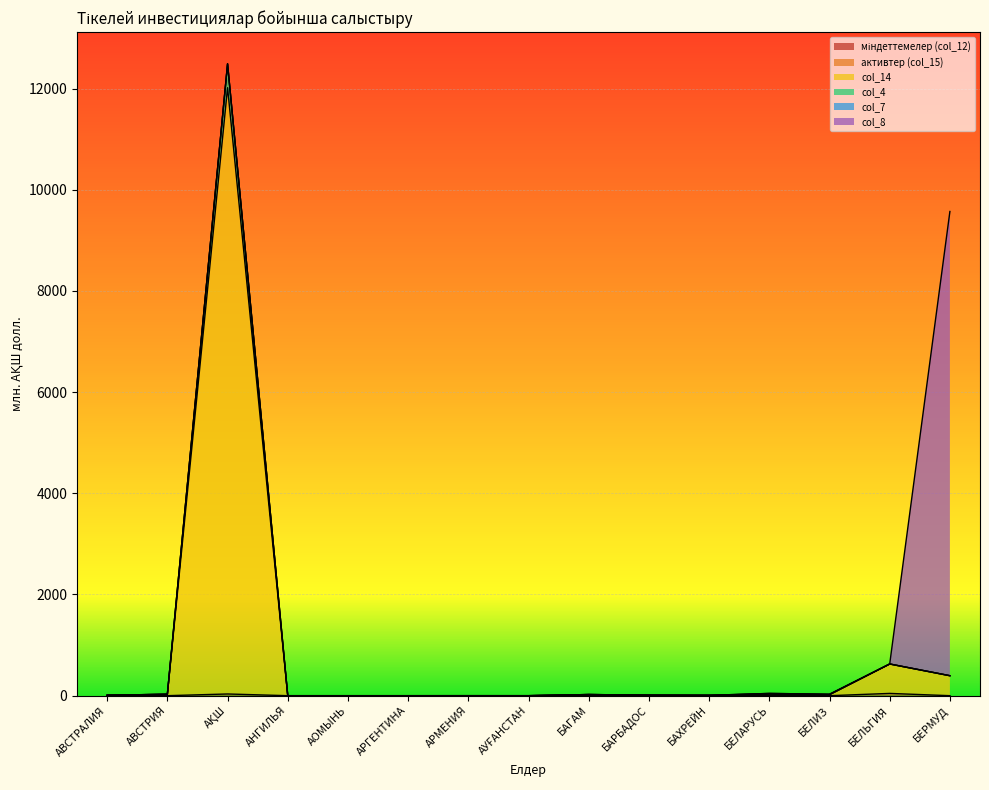

What is the sum of the col_14 values at АВСТРАЛИЯ and БАХРЕЙН?

15.8